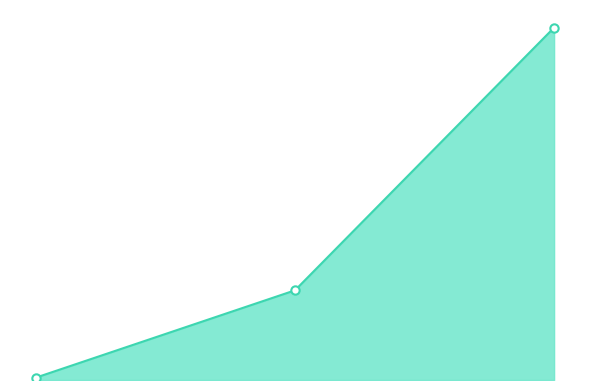

Rank the categories by Fee line value from lowest to highest.

2019-01-22 20:03:05, 2019-01-22 20:25:40, 2019-01-22 23:38:46